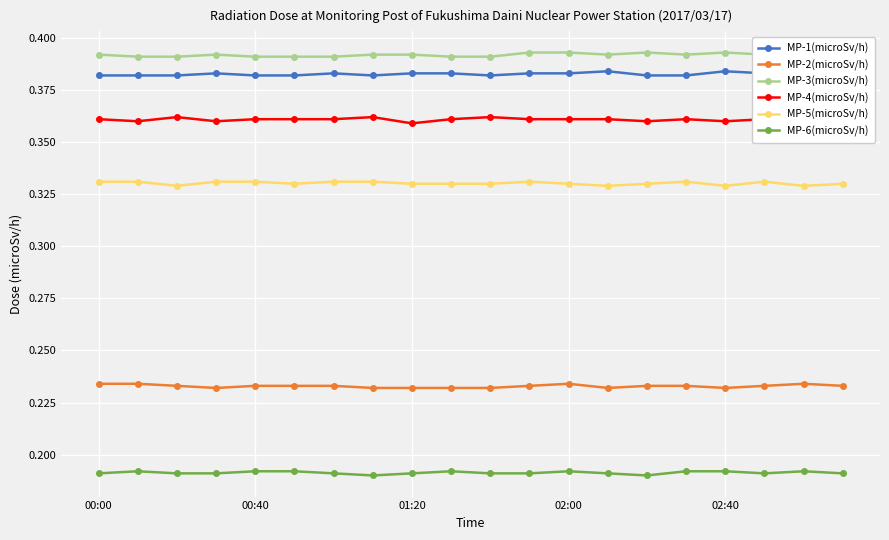

How many MP-2(microSv/h) values are between 0 and 1?

20